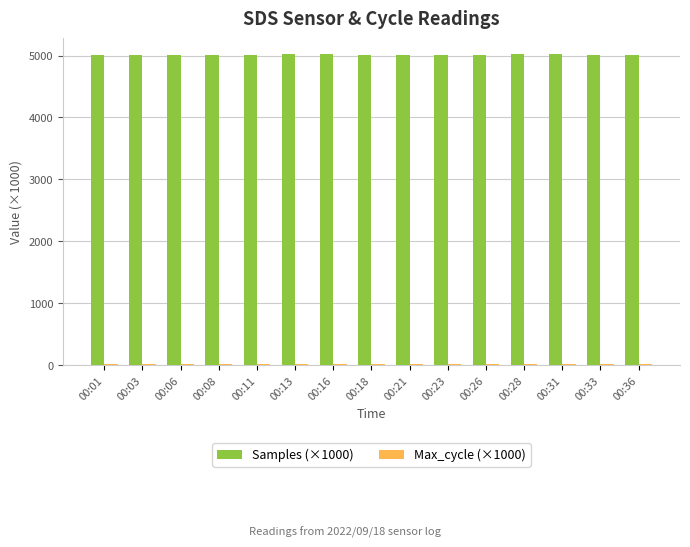

How many bars are there in total?

30